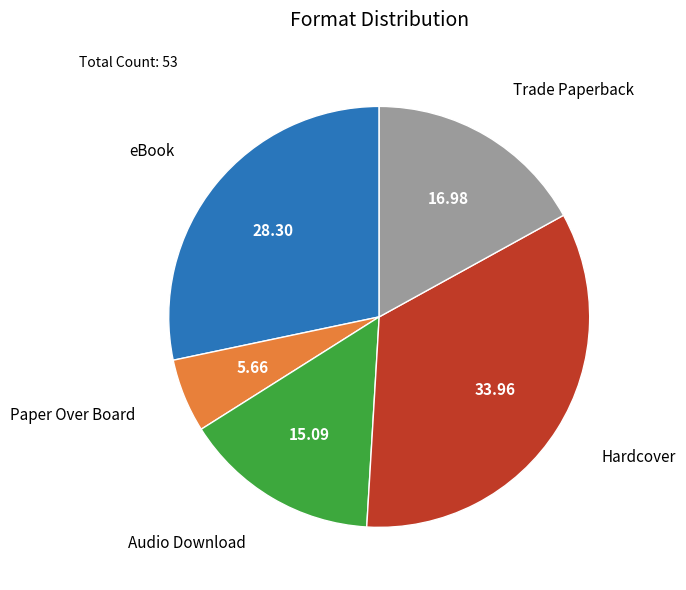

Does Trade Paperback account for over 50% of the chart?

No